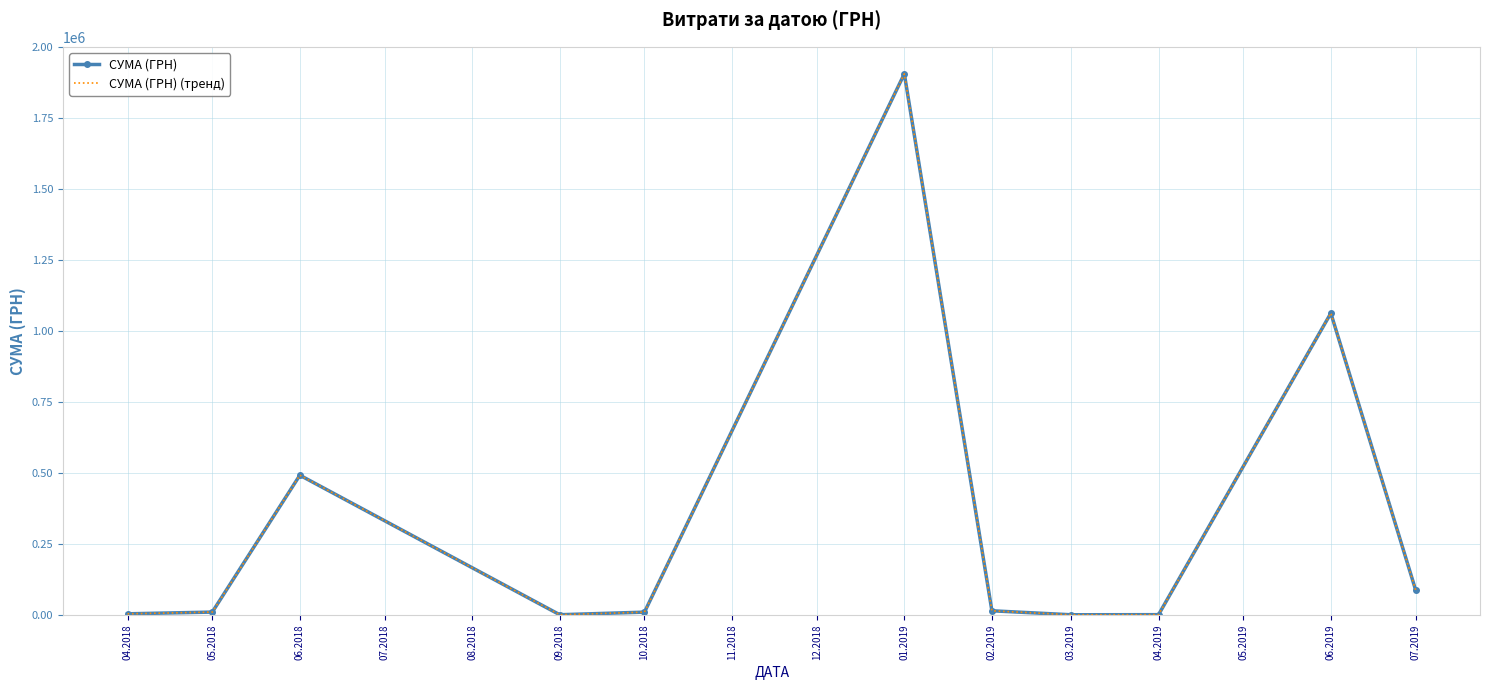

At how many categories does at least one series exceed 1778173?

1